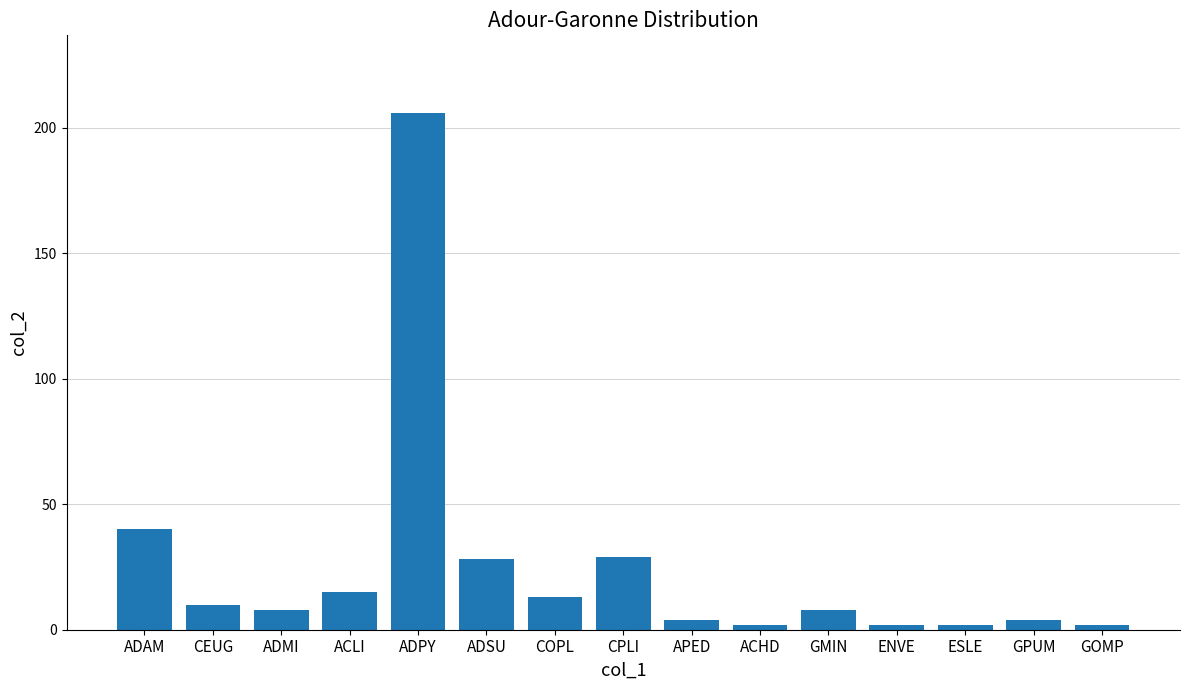

What is the change in value from GMIN to ENVE?

-6